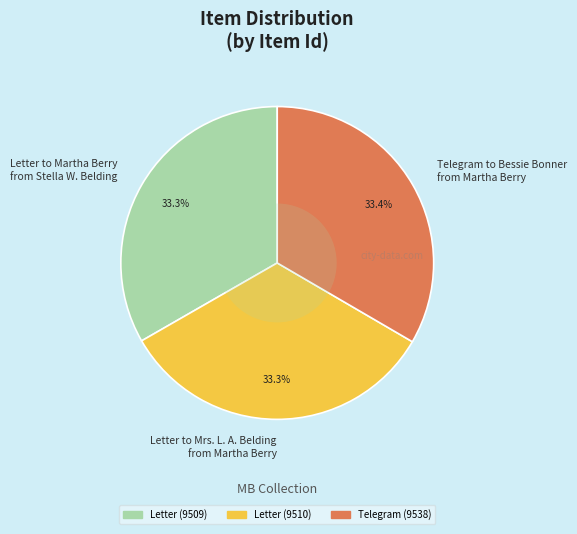

What is the ratio of the value at Letter to Martha Berry from Stella W. Belding to the value at Telegram to Bessie Bonner from Martha Berry?

1.0